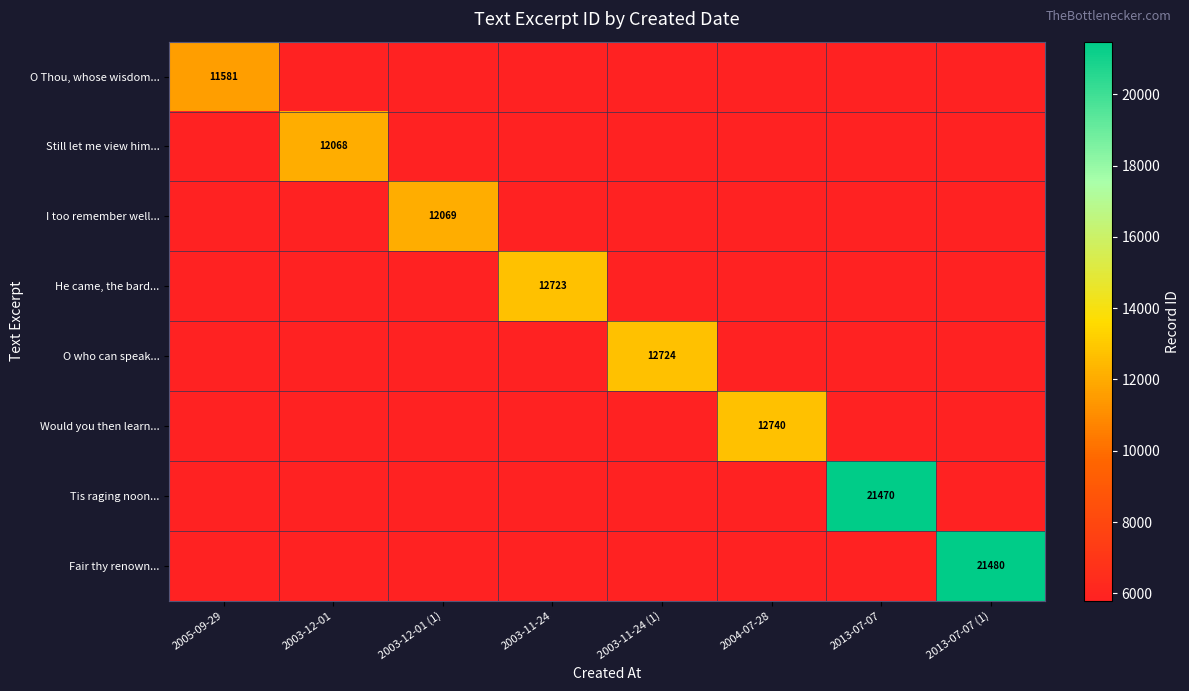

Which category has the lowest value across all series?

2003-12-01